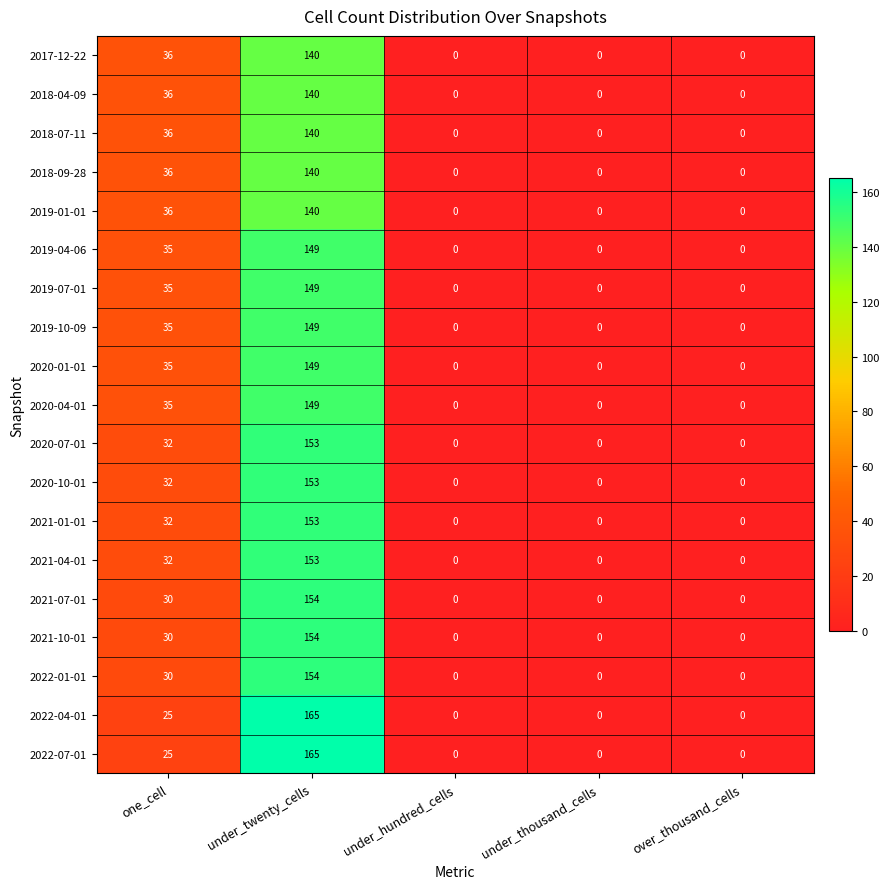

At which category is the sum across all series the highest?

under_twenty_cells